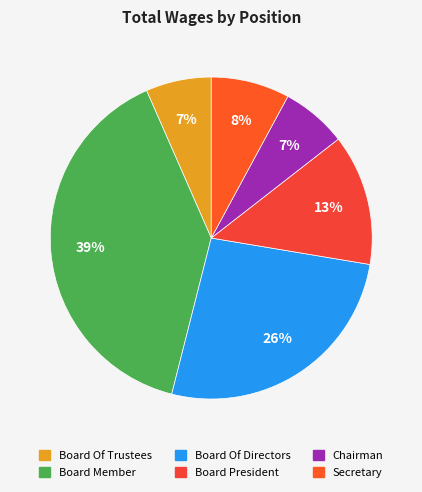

Does any single category account for the majority?

No